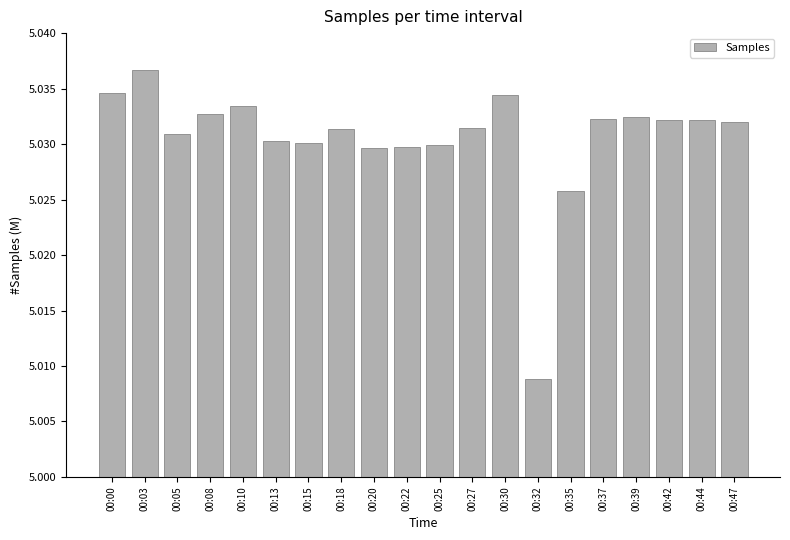

What is the ratio of the value at 00:47 to the value at 00:13?

1.0